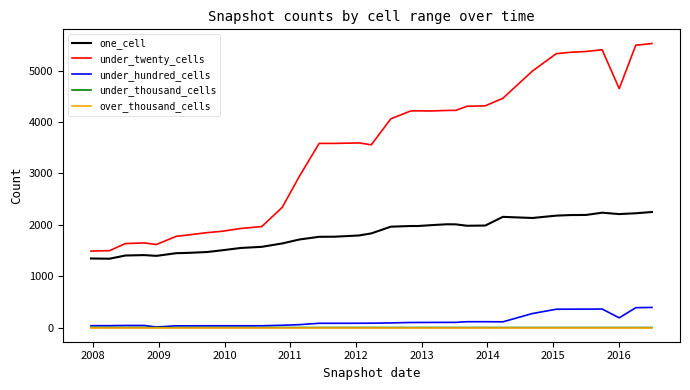

How many lines are shown in the chart?

5